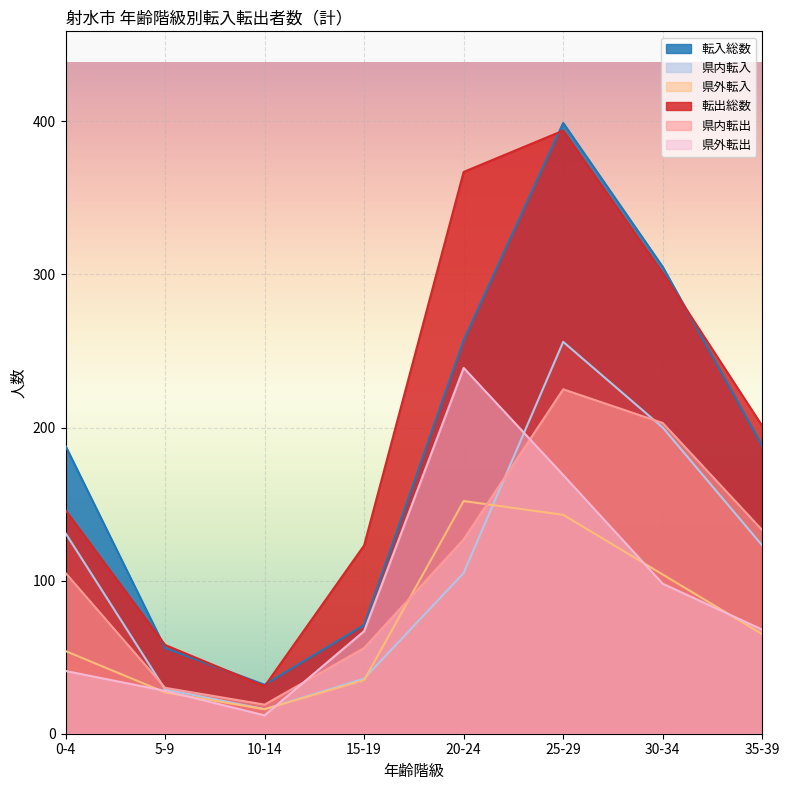

What is the sum of all 県内転入 values?

896